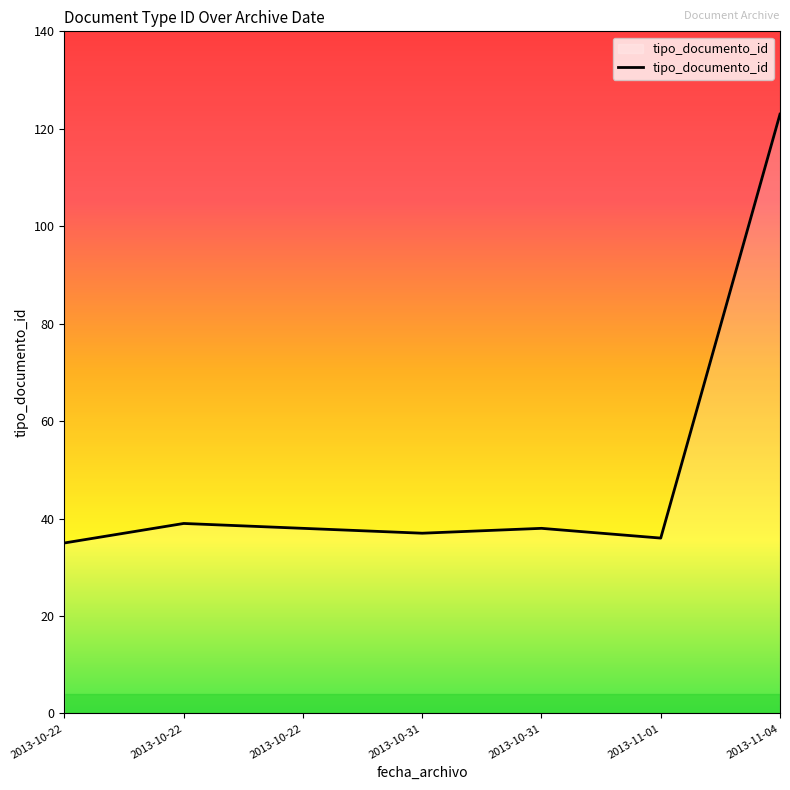

Does the chart display data point markers on the line(s)?

No